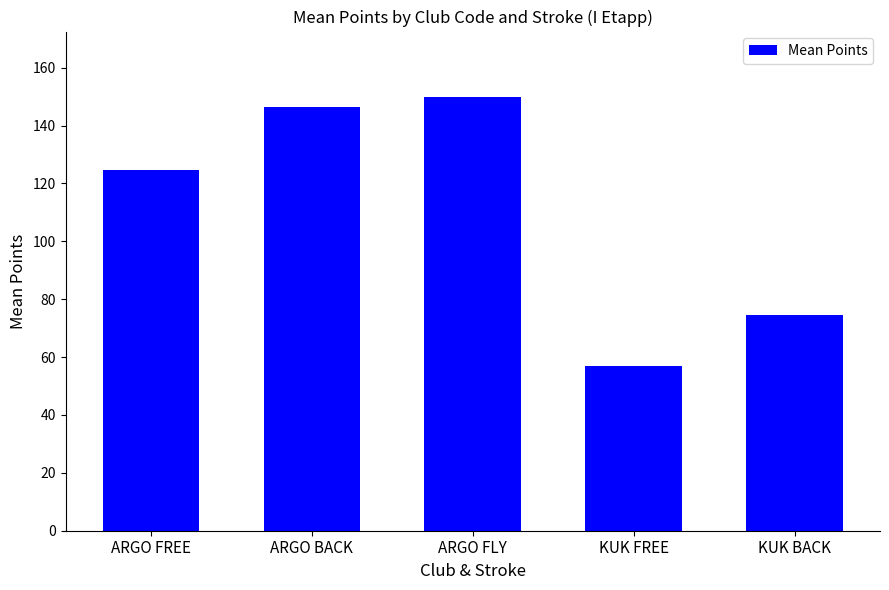

List the labels in order of value, largest first.

ARGO FLY, ARGO BACK, ARGO FREE, KUK BACK, KUK FREE